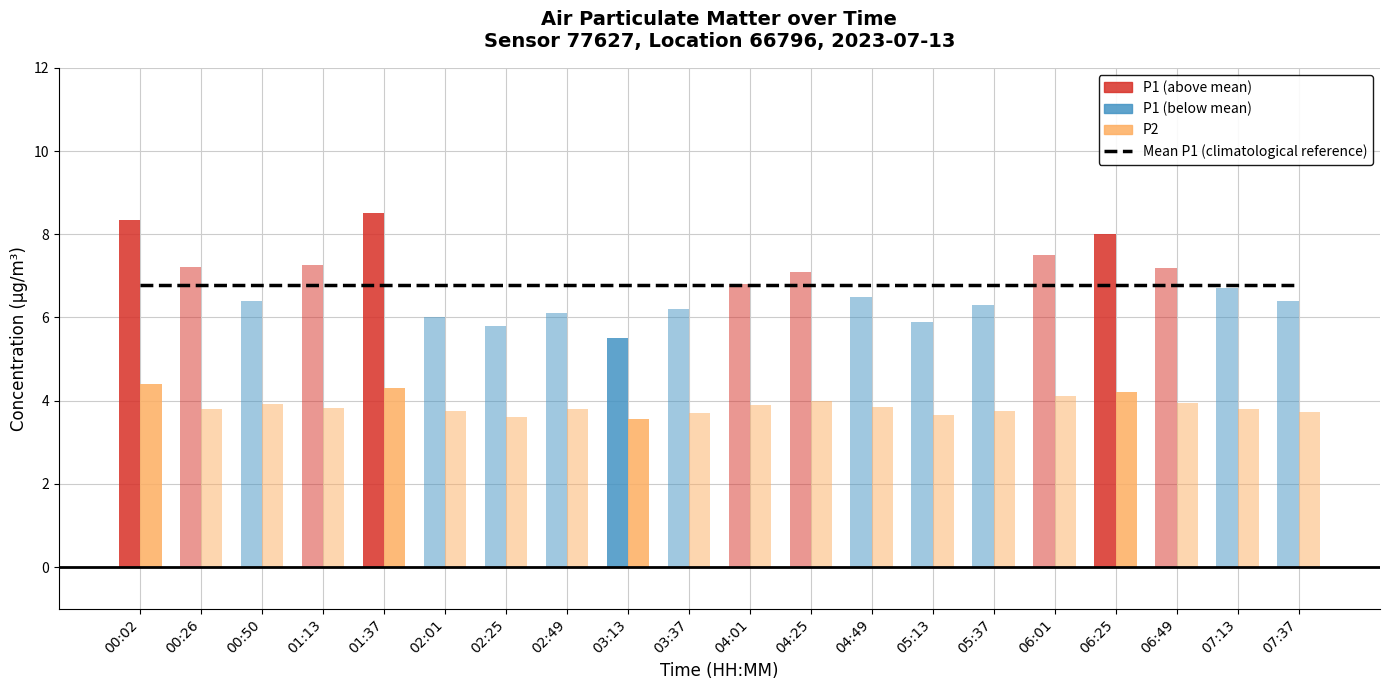

What is the sum of all P2 values?

77.6